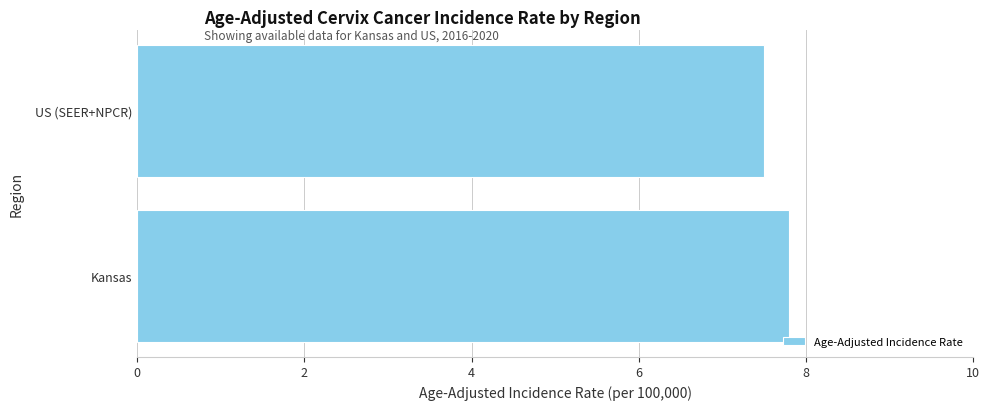

The value at US (SEER+NPCR) is 13.0. True or false?

False